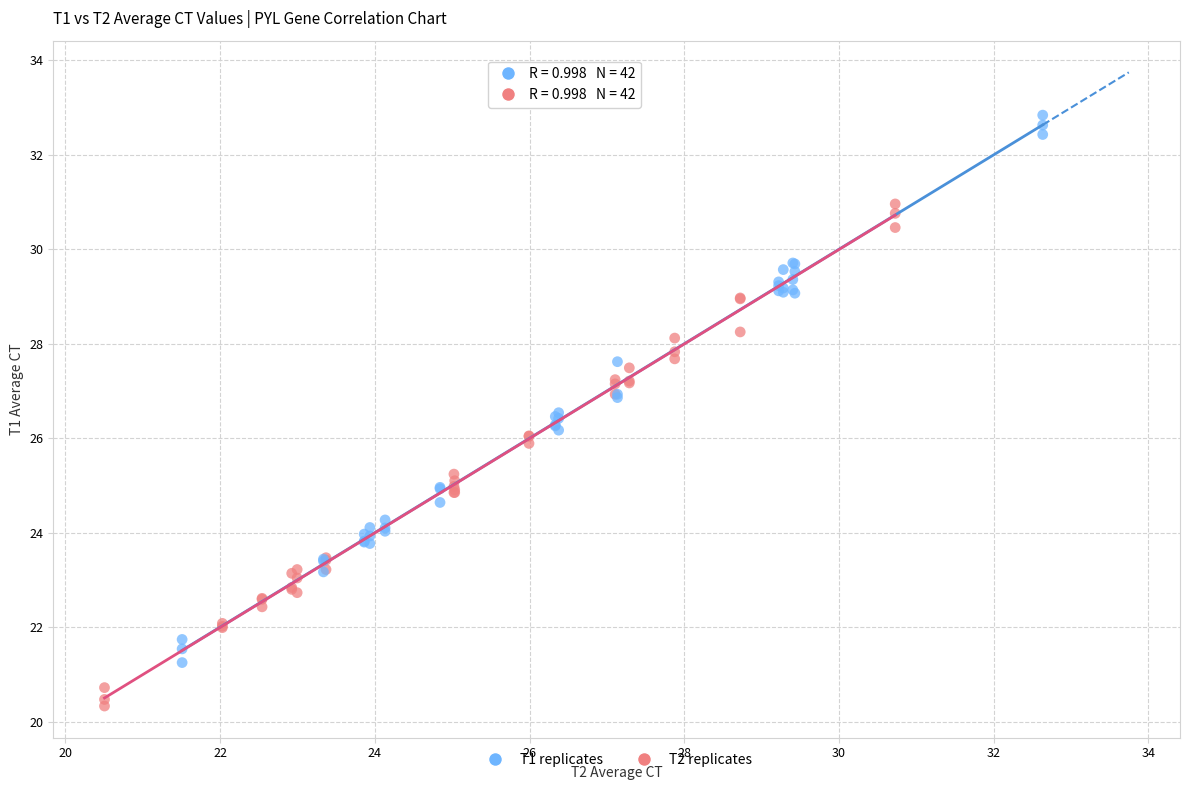

Which series reaches the minimum Y coordinate?

T2 replicates